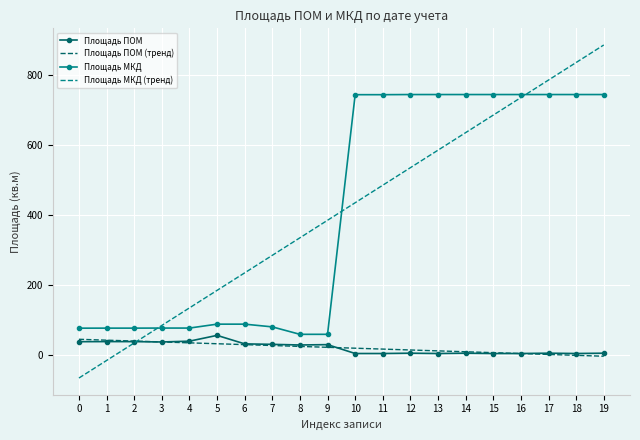

List the series in order of their peak value, highest first.

Площадь МКД (тренд), Площадь МКД, Площадь ПОМ, Площадь ПОМ (тренд)